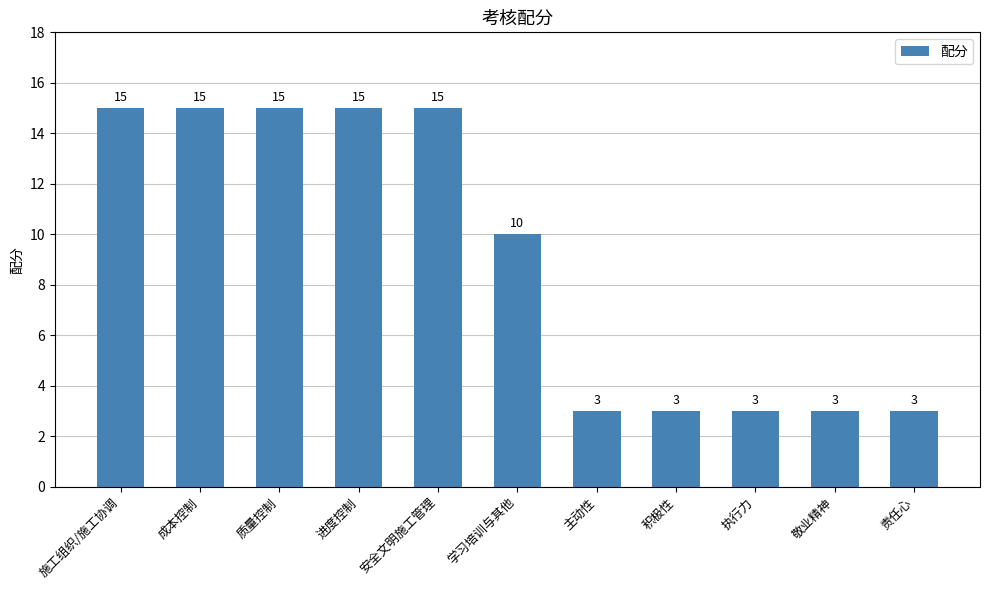

What is the maximum value shown in the chart?

15